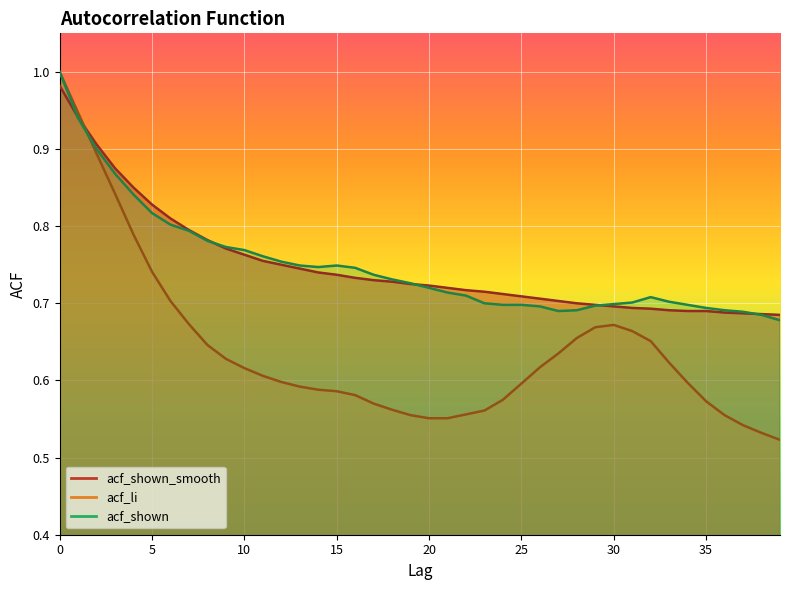

What are all the series names shown in the legend?

acf_shown_smooth, acf_li, acf_shown